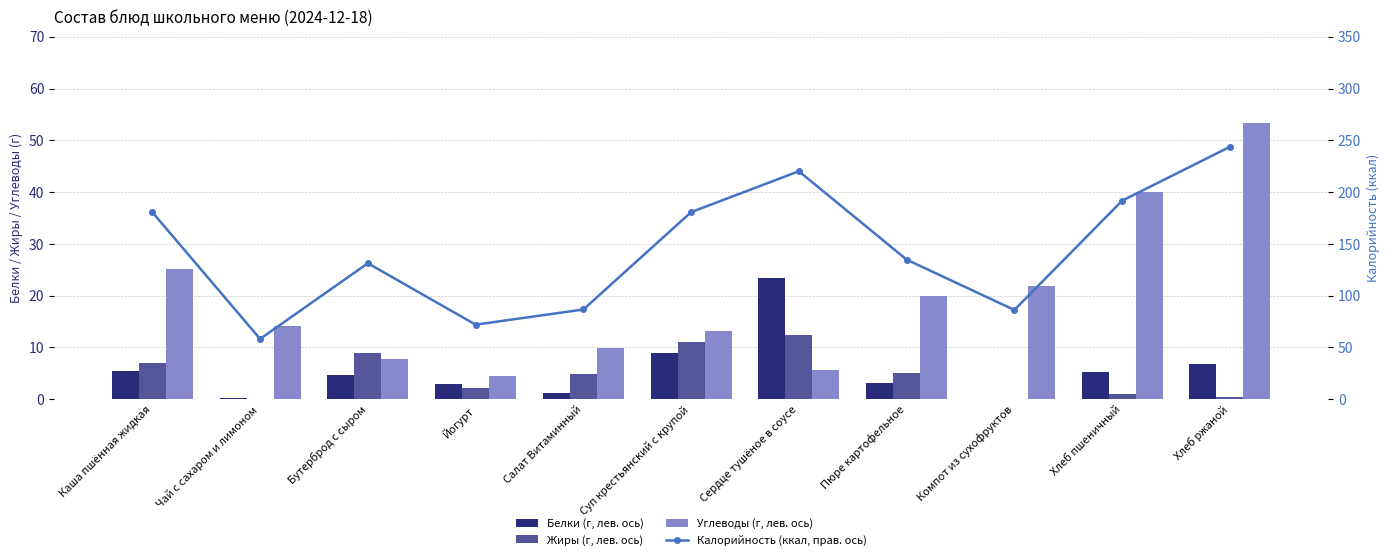

What is the average value of the Жиры (г, лев. ось) series?

4.8